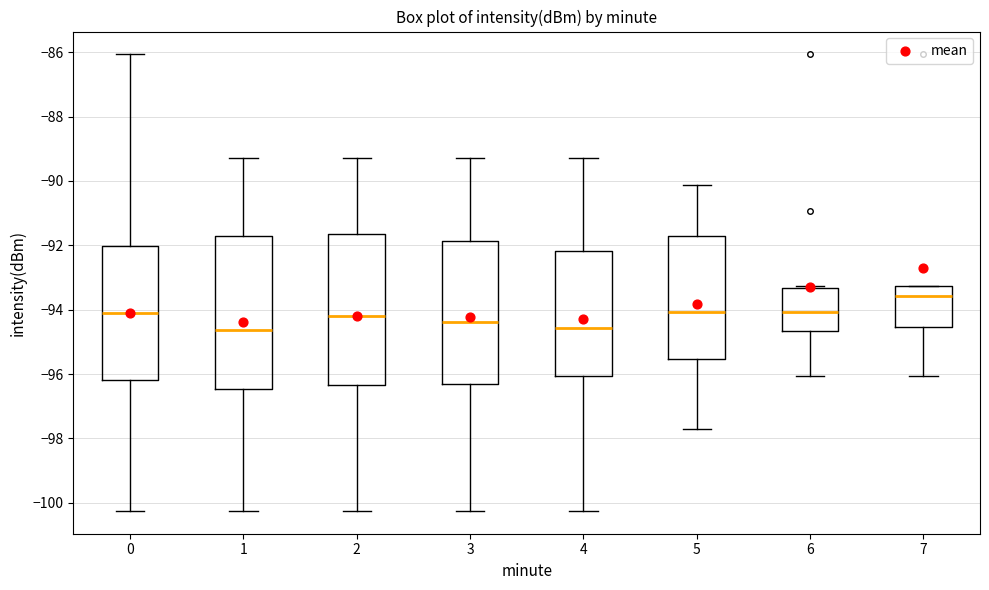

Where is the upper edge of the box at x = 6 on the y-axis? The values are not printed on the chart, so give them approximately, as read against the axis.

-93.4